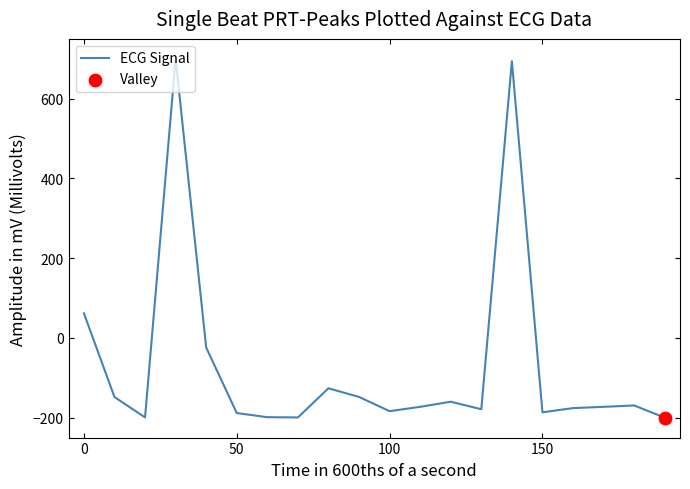

What is the greatest value displayed?

700.0